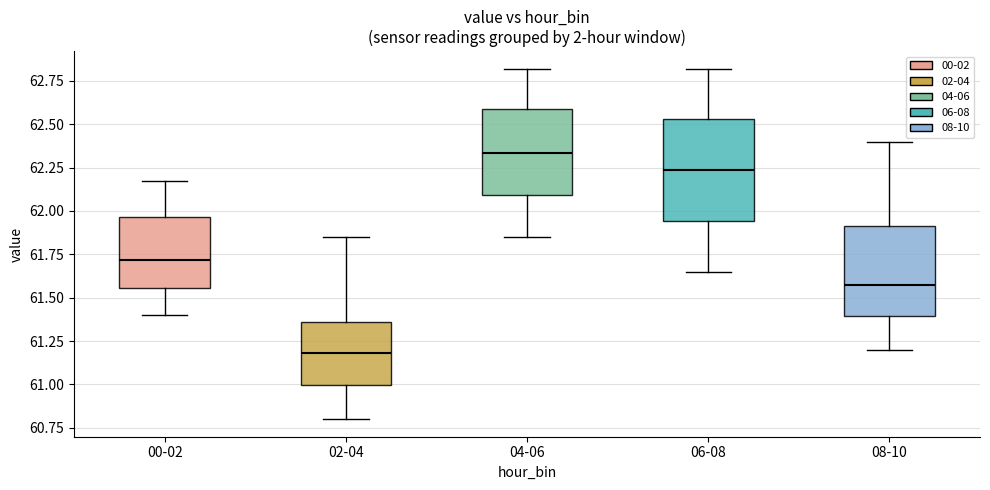

Reading left to right, transcribe this box plot: for each box, give where its median line is, the range the box spans, and where its two whiskers end, as read against the y-axis. The values are not printed on the chart, so give them approximately, as read against the axis.

00-02: median 61.70, box 61.55 to 61.95, whiskers 61.40 to 62.15
02-04: median 61.20, box 61.00 to 61.35, whiskers 60.80 to 61.85
04-06: median 62.35, box 62.10 to 62.60, whiskers 61.85 to 62.80
06-08: median 62.25, box 61.95 to 62.55, whiskers 61.65 to 62.80
08-10: median 61.60, box 61.40 to 61.90, whiskers 61.20 to 62.40